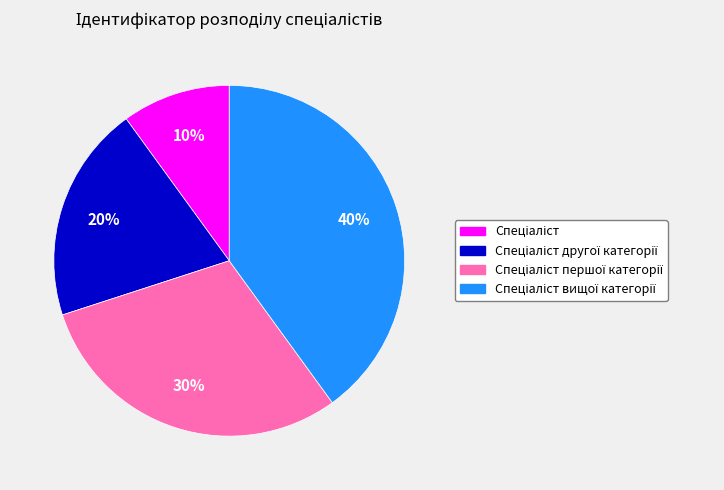

To the nearest percent, what is the average slice percentage?

25%